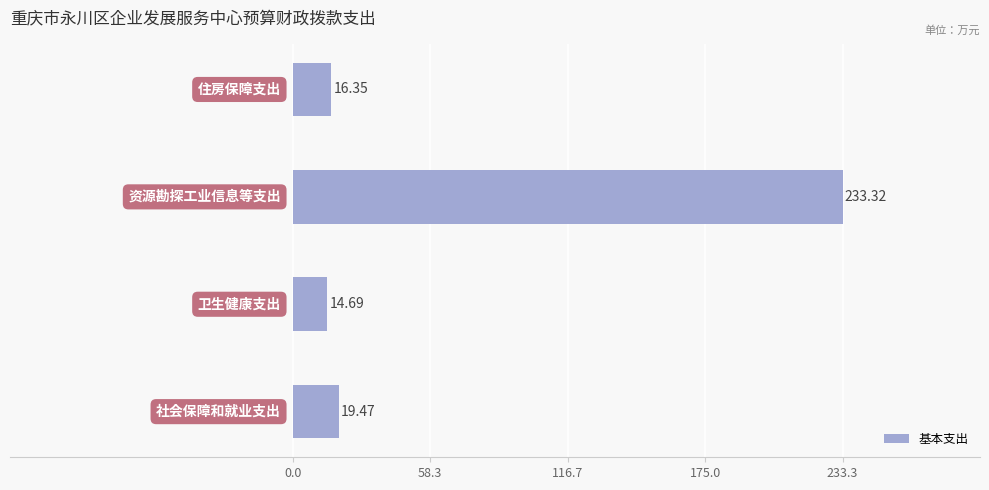

What is the average value?

71.0